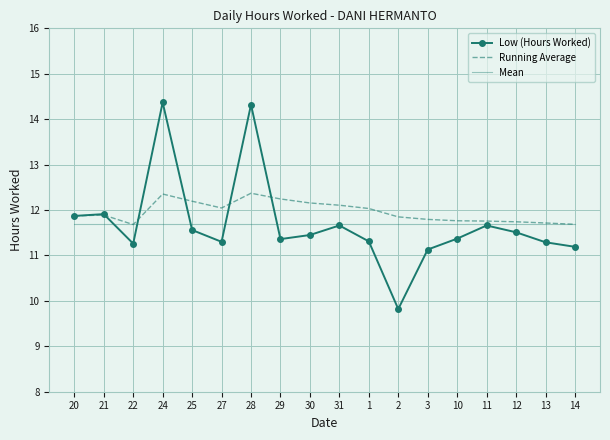

What is the average value of the Low (Hours Worked) series?

11.7